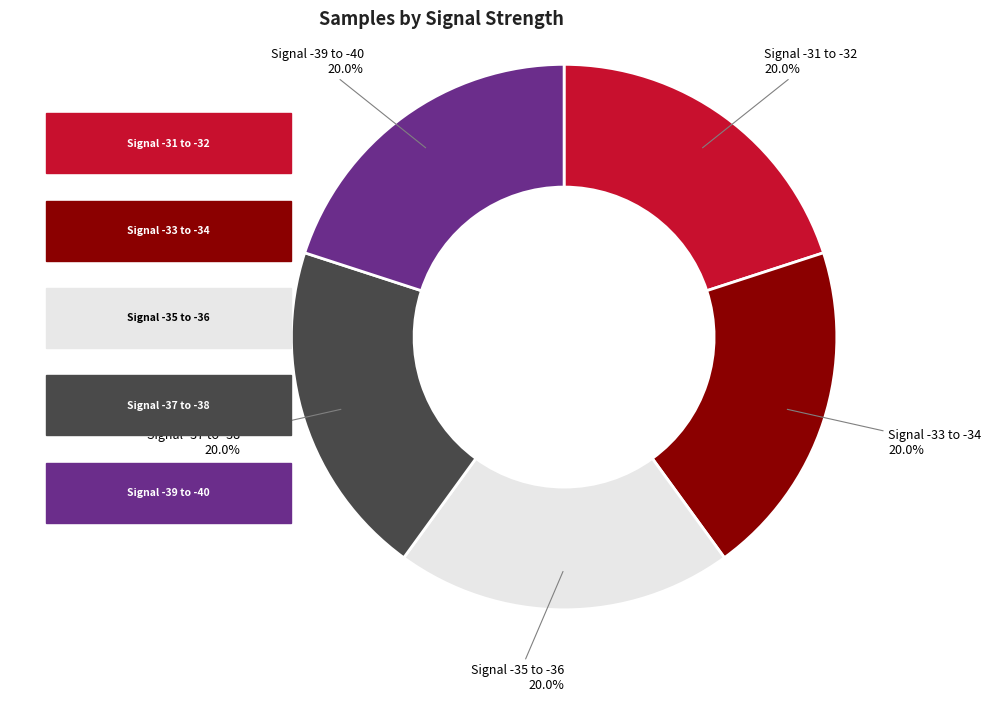

How many segments does this pie chart have?

5